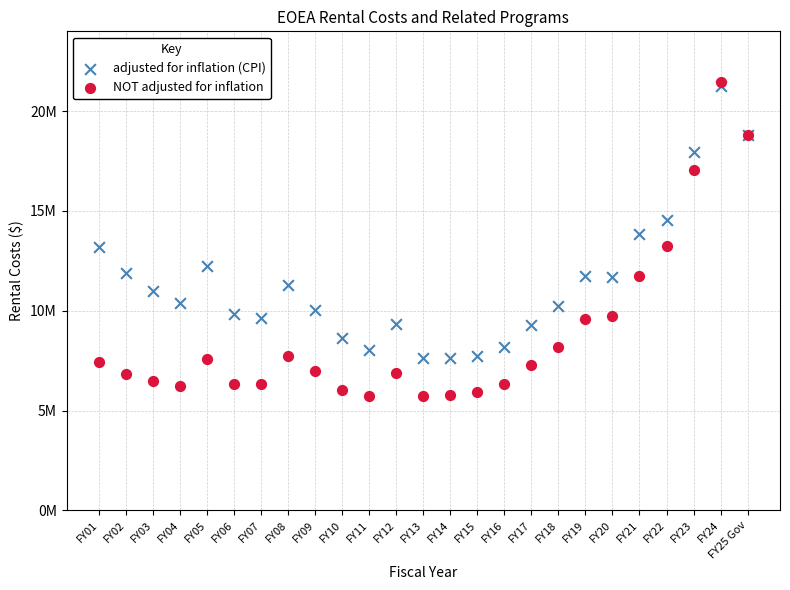

What are all the series names shown in the legend?

adjusted for inflation (CPI), NOT adjusted for inflation